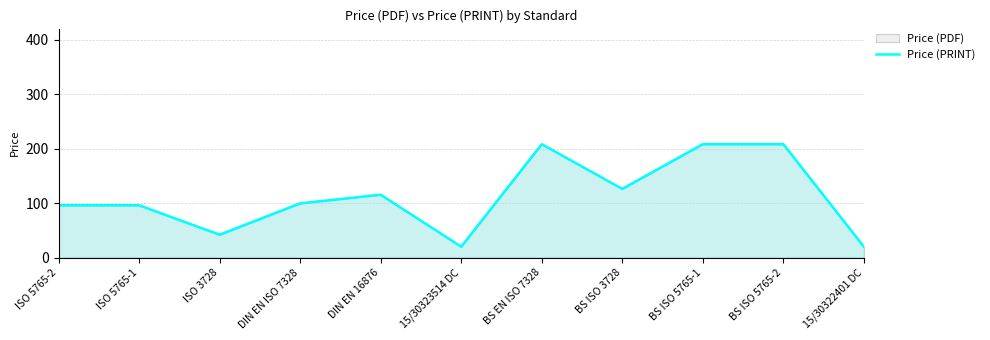

The value at 15/30322401 DC is 20.0. True or false?

True